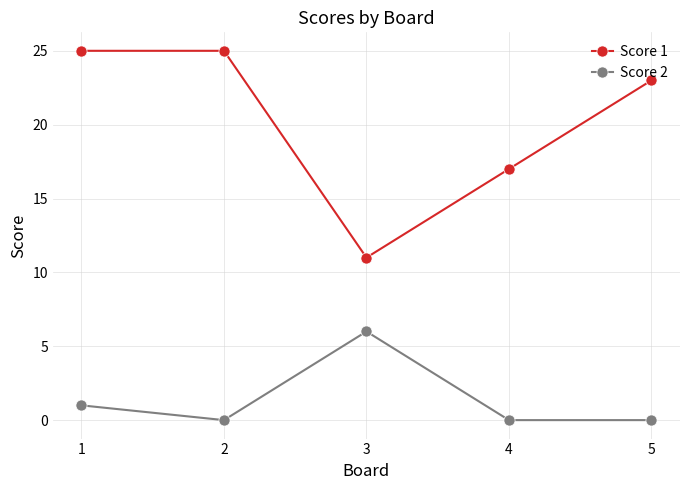

True or false: Score 1 has more than 2 interior local peaks.

False